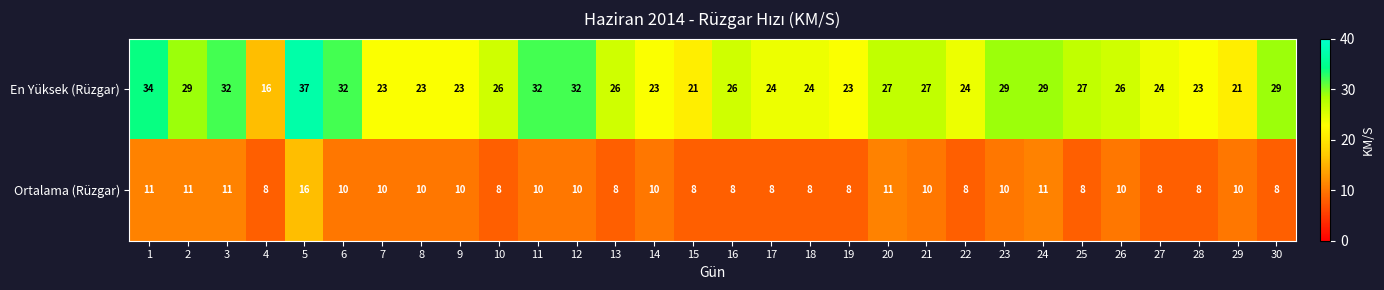

What is the difference between the second highest and minimum values in the En Yüksek (Rüzgar) series?

18